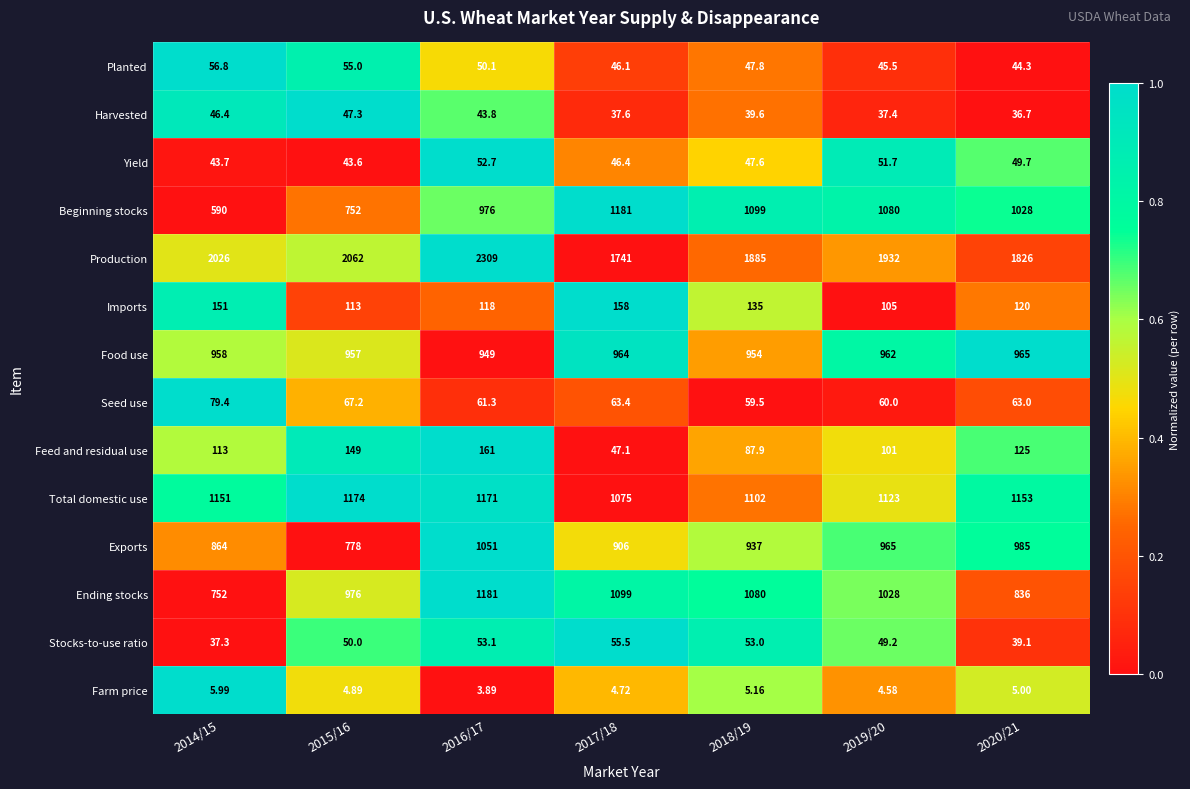

Is the value of Yield at 2020/21 greater than the value of Food use at 2018/19?

No